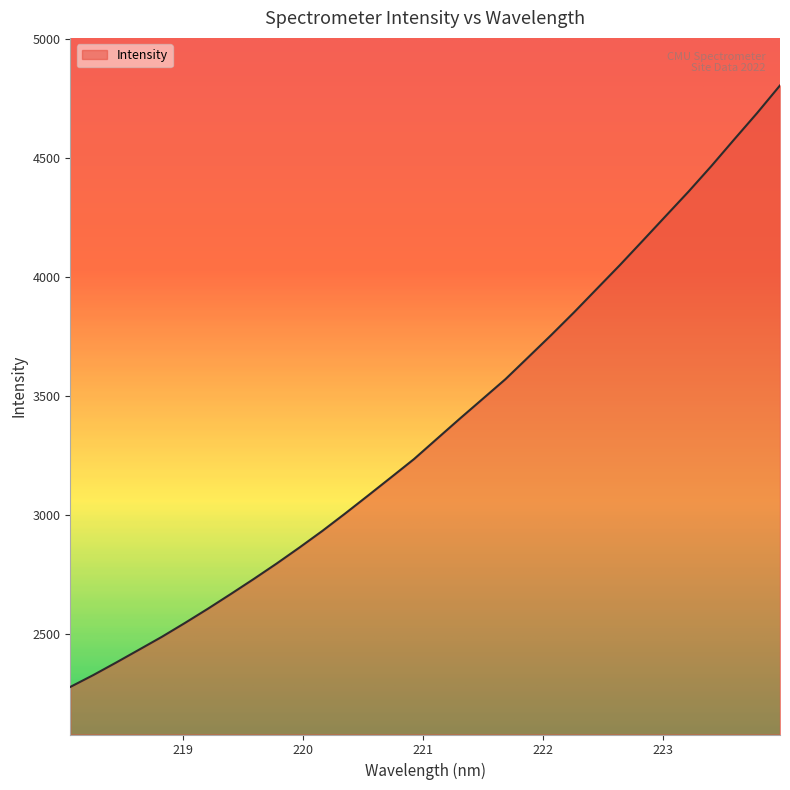

What is the greatest value displayed?

4805.1